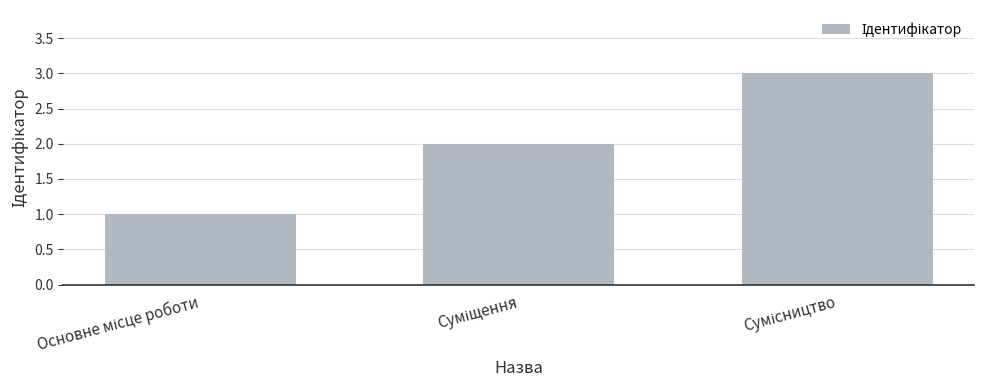

Are the bars horizontal?

No